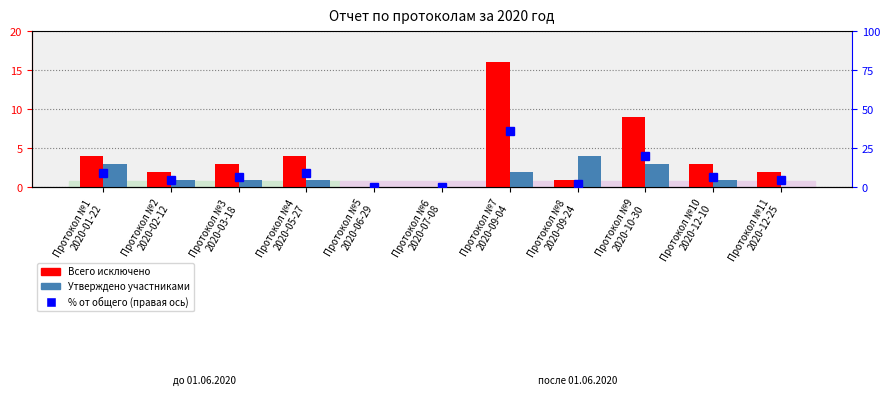

What position from the right is Протокол №2
2020-02-12?

10